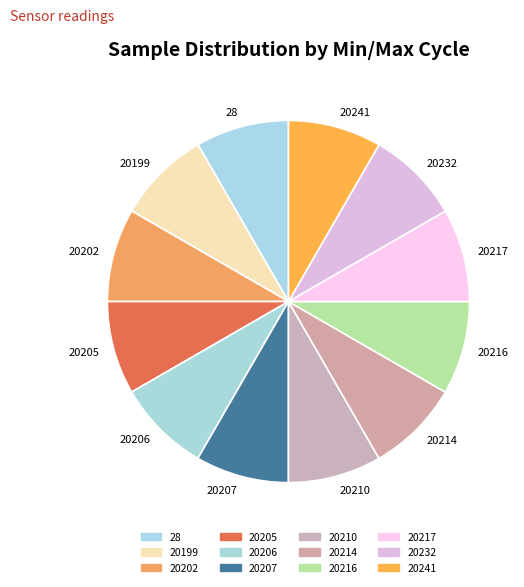

Does any single category account for the majority?

No